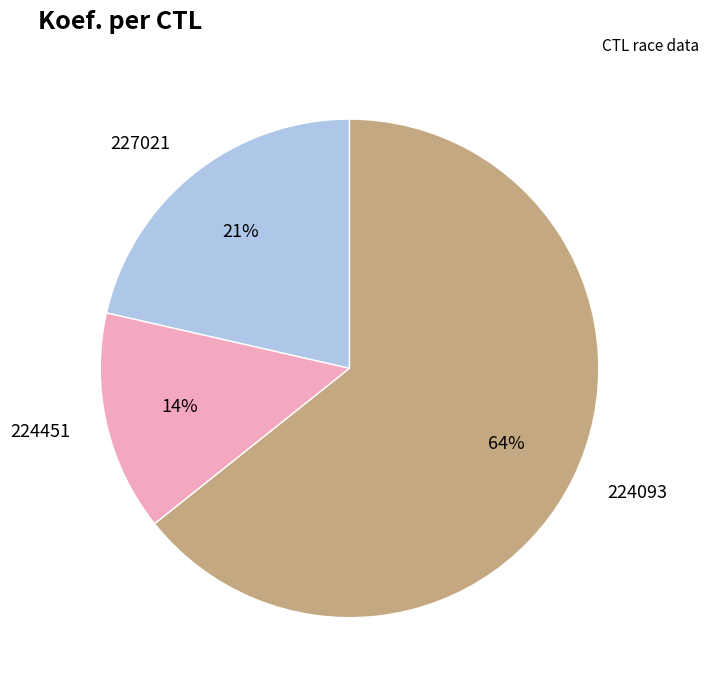

True or false: 227021 accounts for 34% of the total.

False